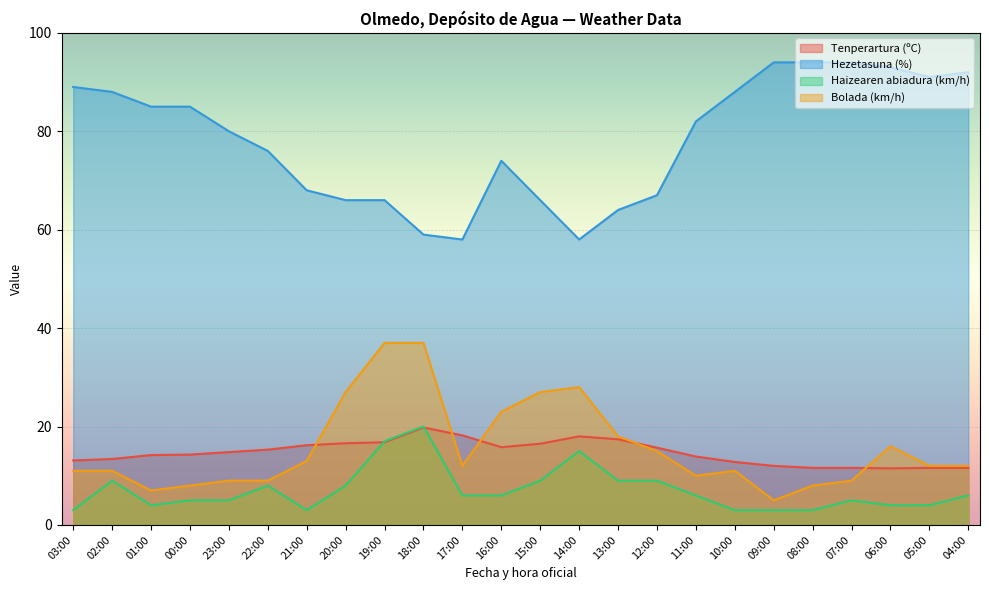

True or false: Hezetasuna (%) and Bolada (km/h) intersect in this chart.

False